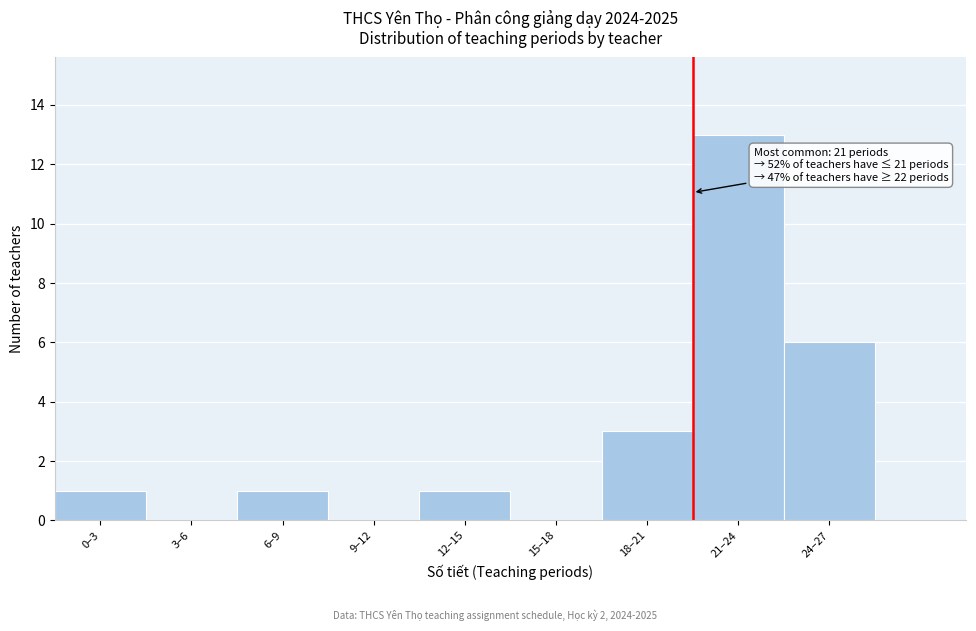

Reading left to right, transcribe all the data shown in this chart.

0–3=1	3–6=0	6–9=1	9–12=0	12–15=1	15–18=0	18–21=3	21–24=13	24–27=6